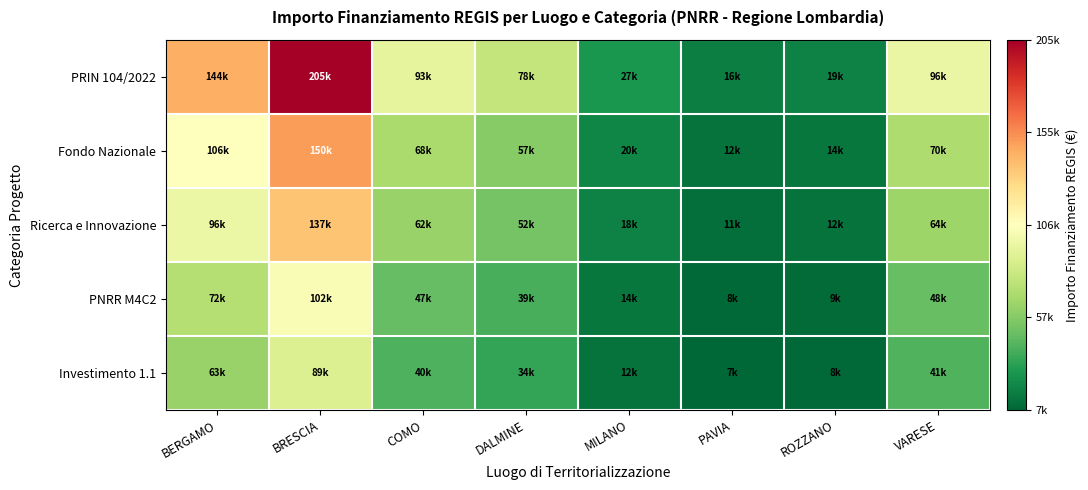

What is the difference between the highest and lowest values at BRESCIA?

116025.4